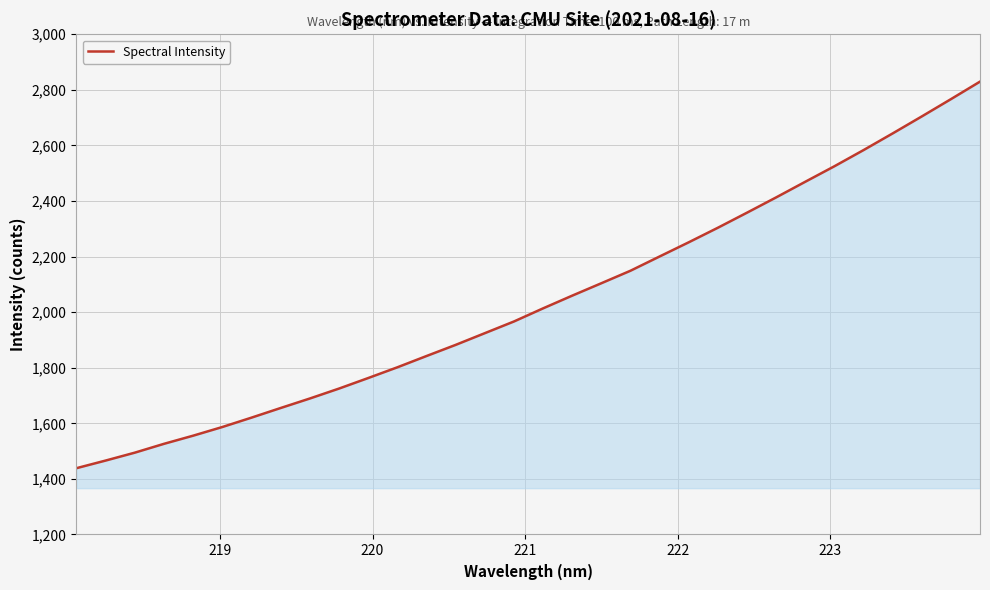

What is the difference between the maximum and minimum values?

1391.1